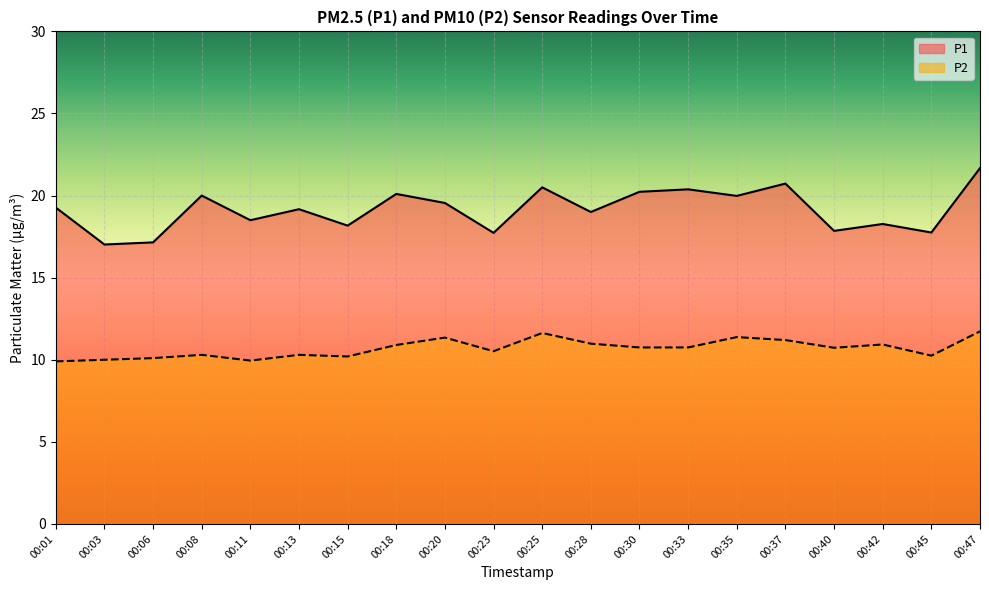

What is the difference between the highest and lowest values at 00:06?

7.0